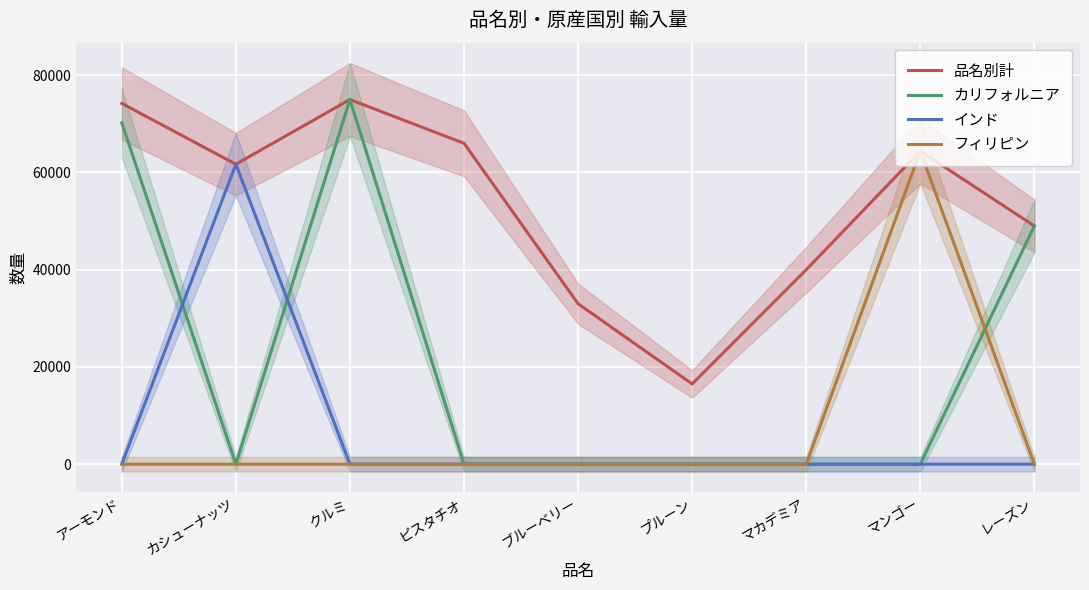

What is the total value across all series at クルミ?

150000